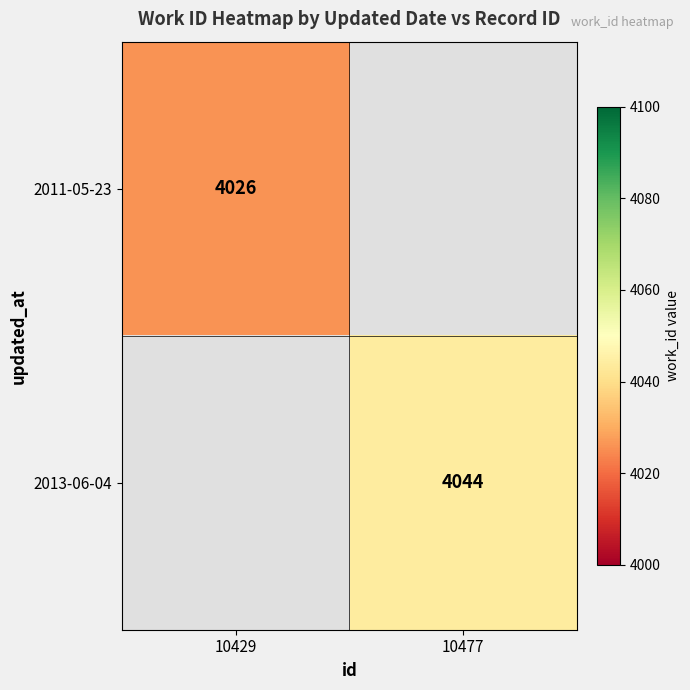

The value of 2011-05-23 at 10429 is 6493. True or false?

False